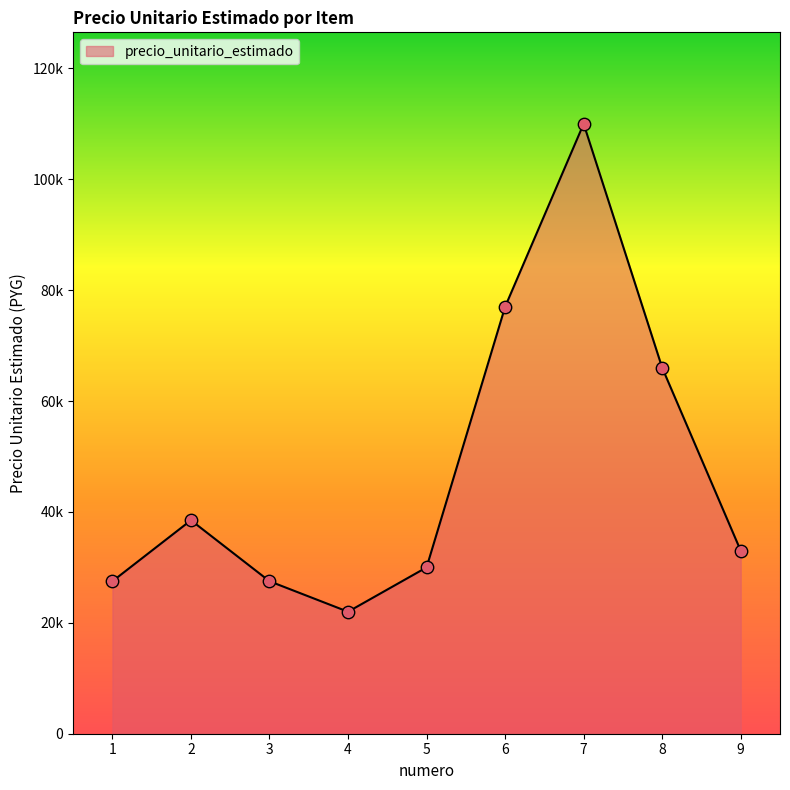

What is the ratio of the value at 7 to the value at 6?

1.4